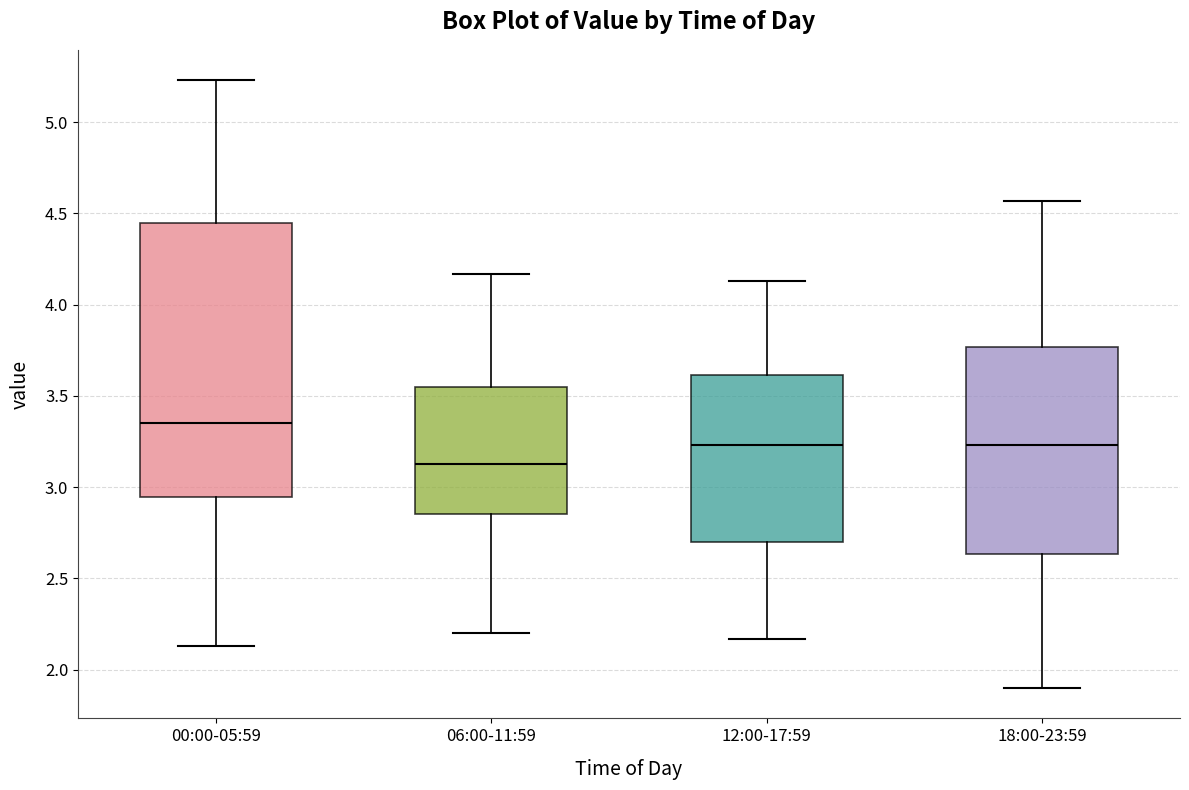

Where does the median line of the box for 00:00-05:59 sit on the y-axis? The values are not printed on the chart, so give them approximately, as read against the axis.

3.35